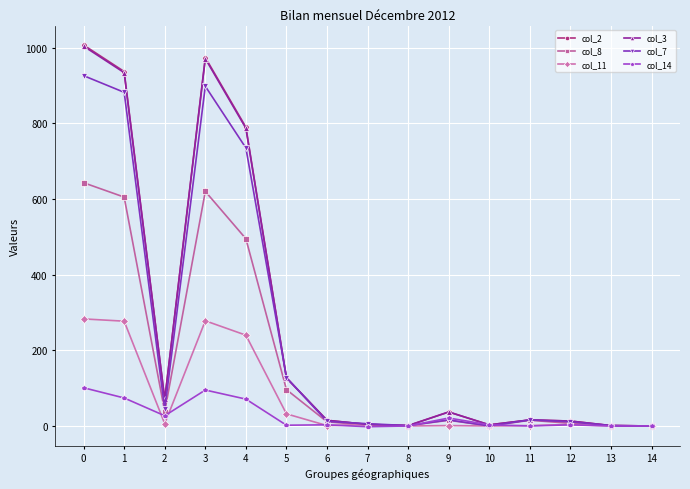

True or false: col_11 has more than 0 points higher than both neighbors.

True